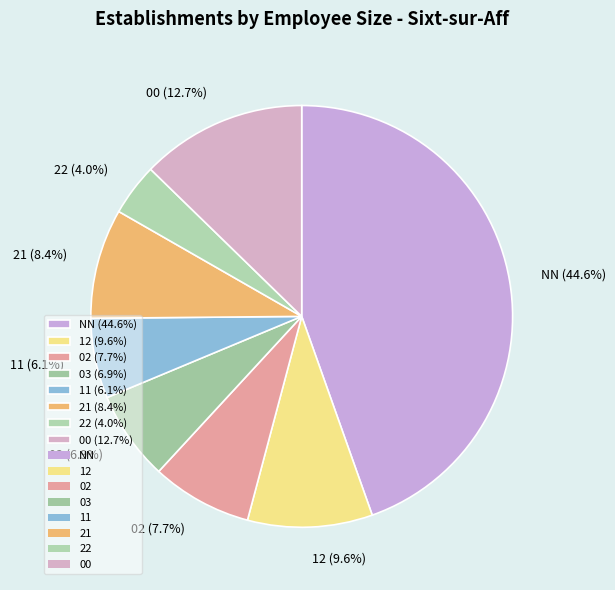

What is the largest slice in the pie chart?

NN (44.6%)